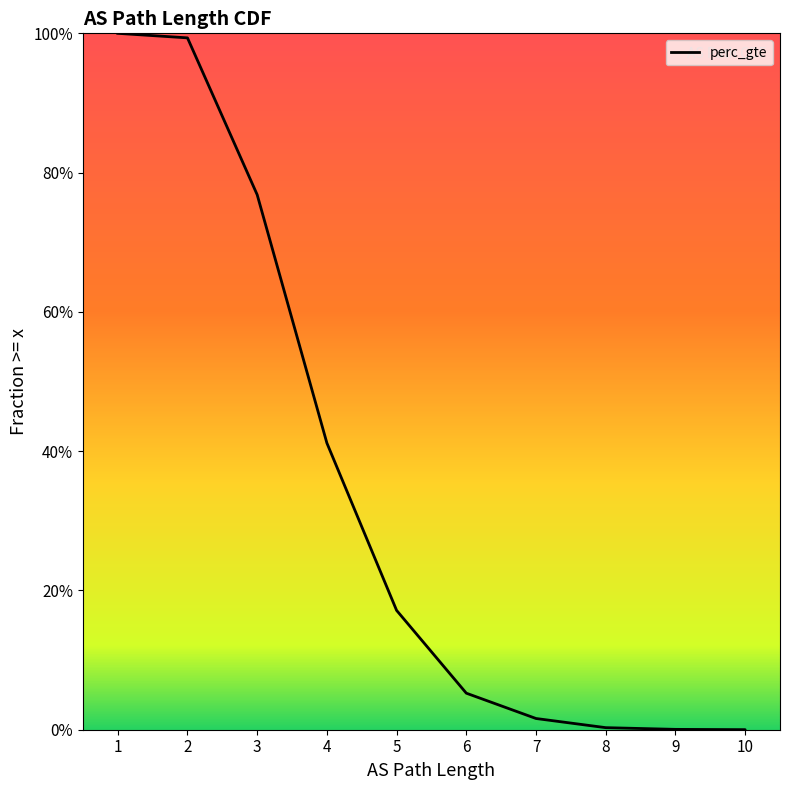

How many lines are shown in the chart?

1